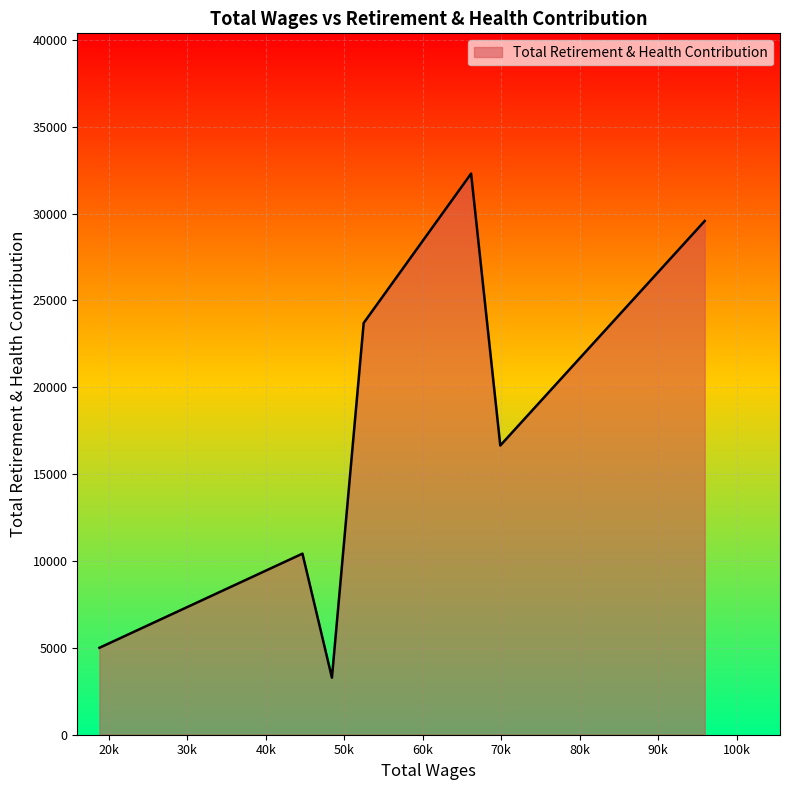

What is the maximum value shown in the chart?

32304